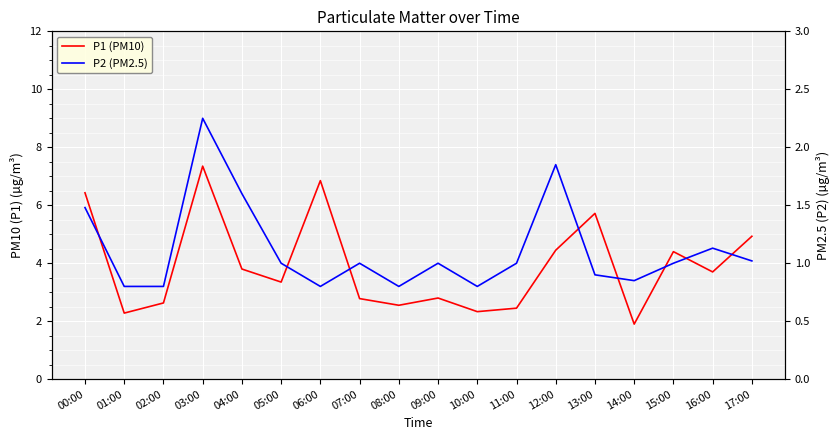

What is the maximum value for P1 (PM10)?

7.3